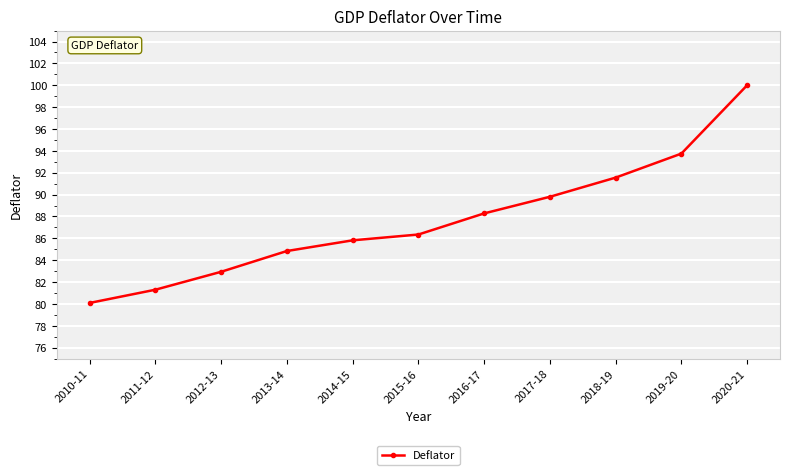

Reading left to right, extract all data points from this chart.

2010-11=80.1	2011-12=81.3	2012-13=82.9	2013-14=84.8	2014-15=85.8	2015-16=86.3	2016-17=88.3	2017-18=89.8	2018-19=91.6	2019-20=93.7	2020-21=100.0